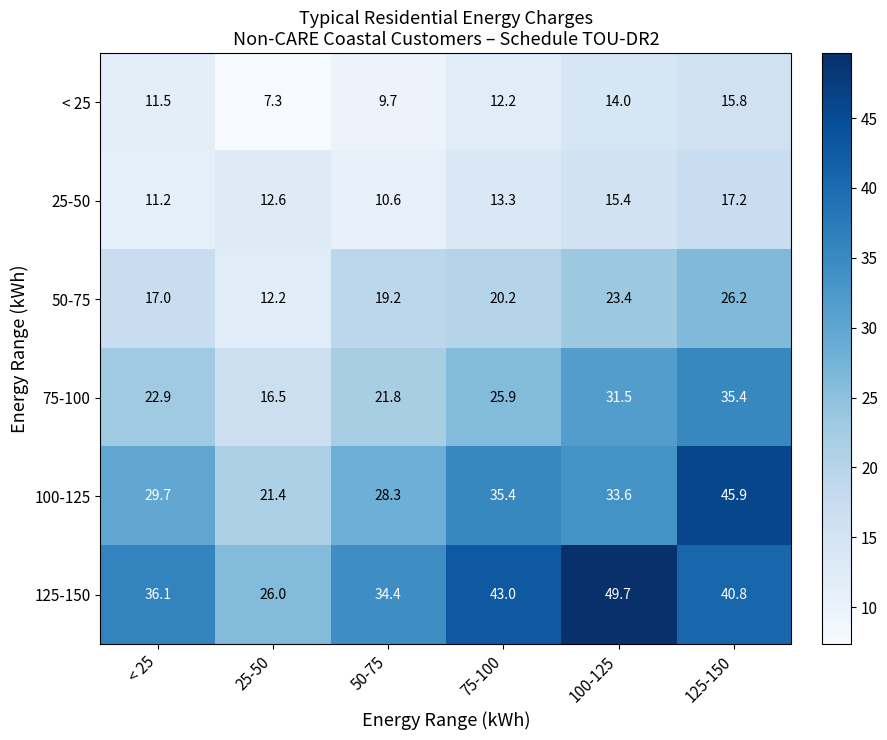

What is the highest value of the 50-75 series?

26.2